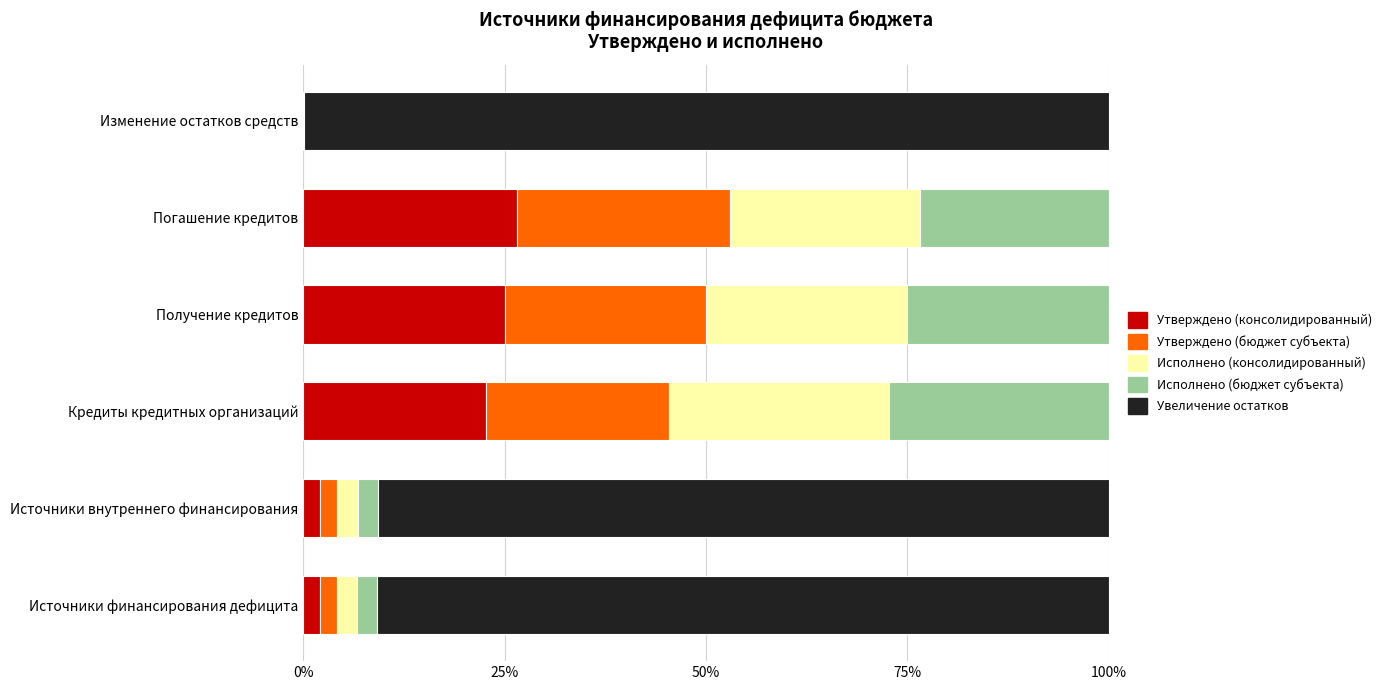

What is the maximum value for Утверждено (консолидированный)?

26.5